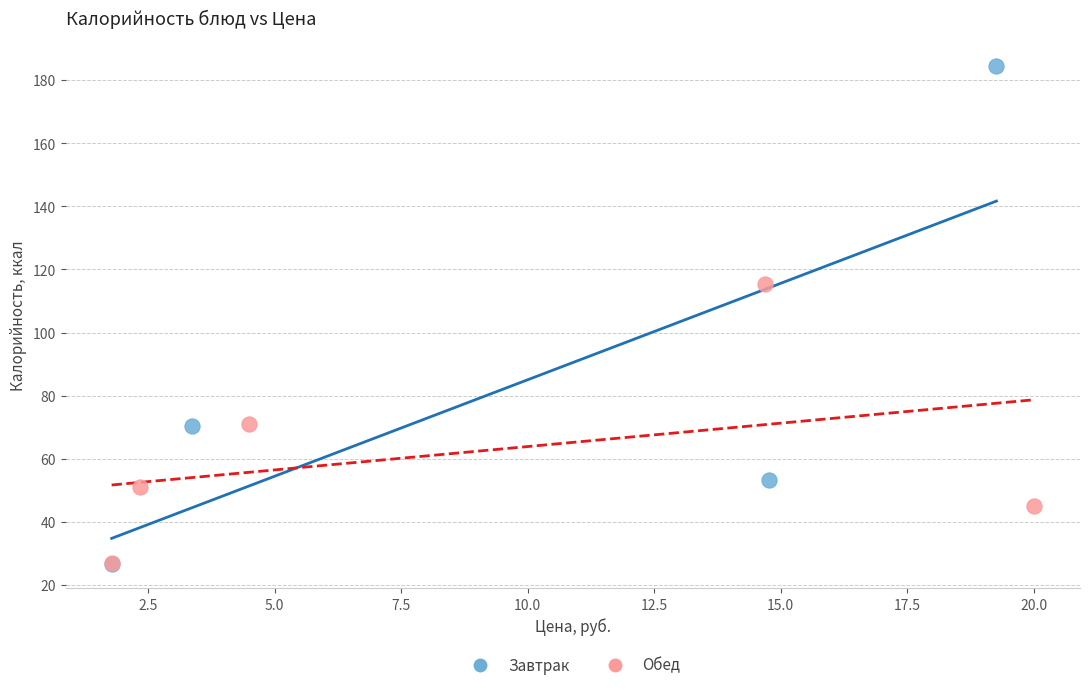

What are all the series names shown in the legend?

Завтрак, Обед